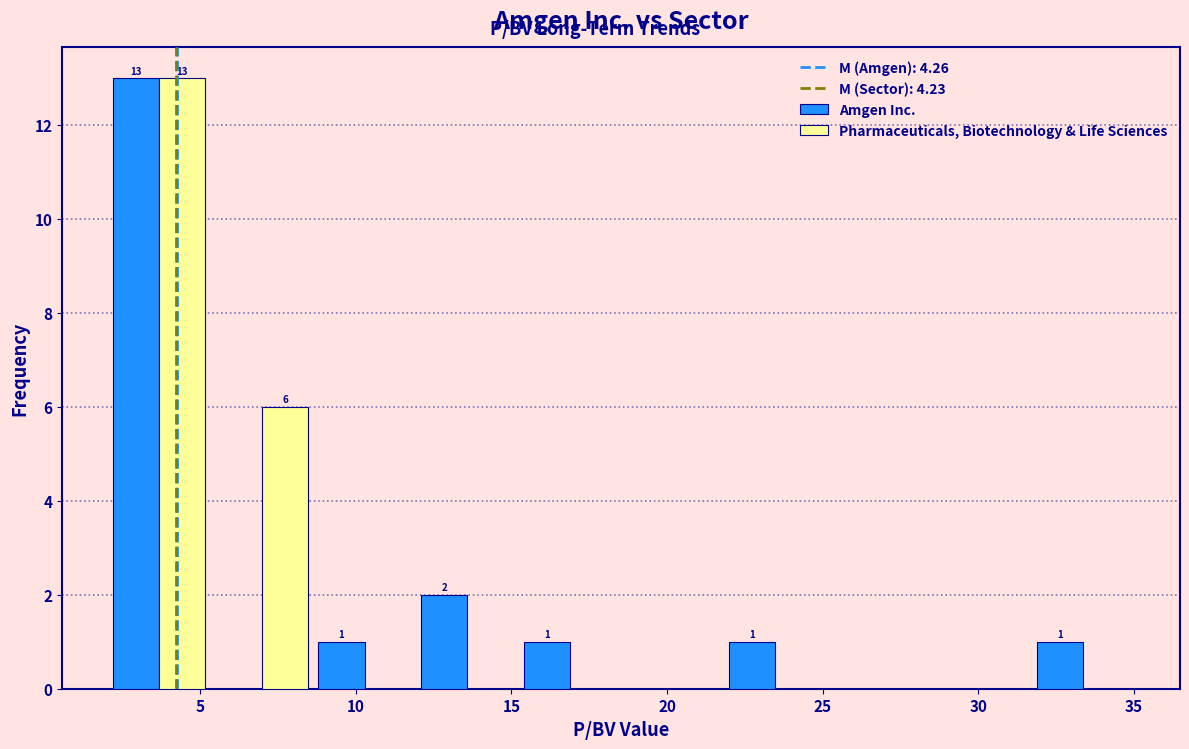

In the Pharmaceuticals, Biotechnology & Life Sciences series, which range on the x-axis has the tallest bar?

2.0 to 5.5